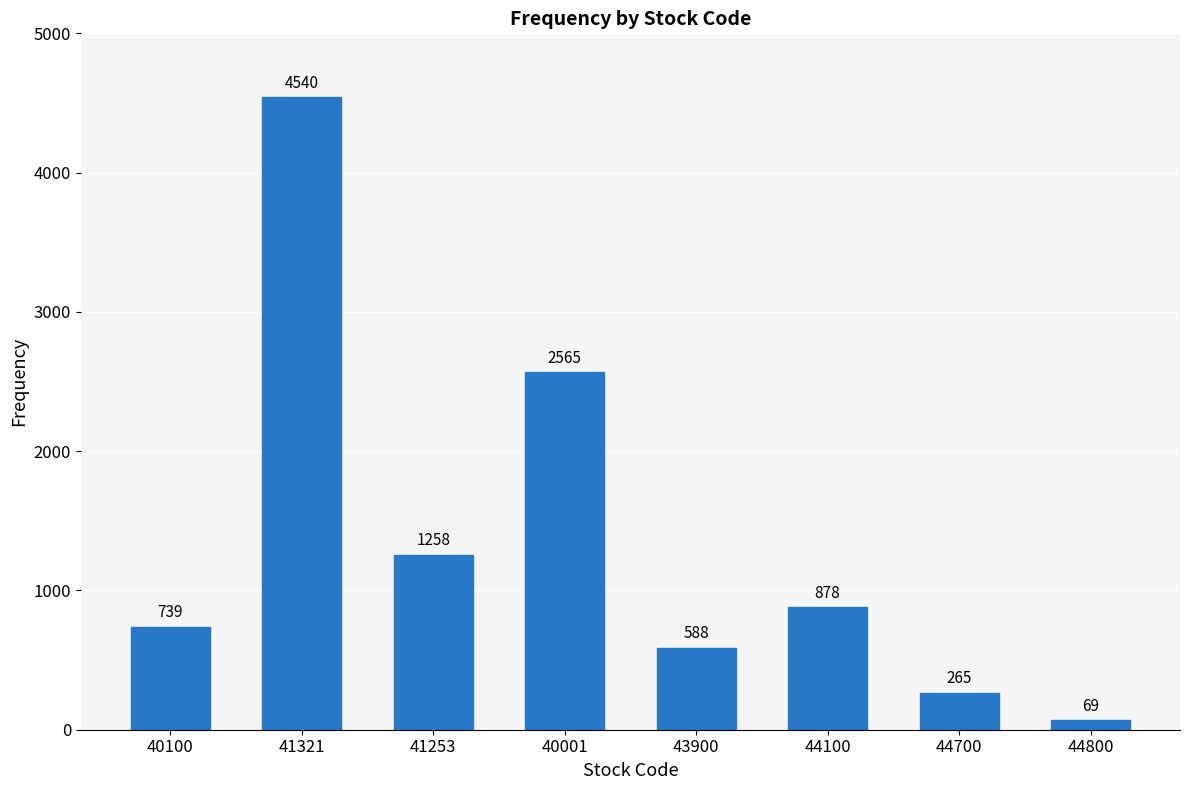

Reading left to right, what are all the values shown in this chart?

739	4540	1258	2565	588	878	265	69